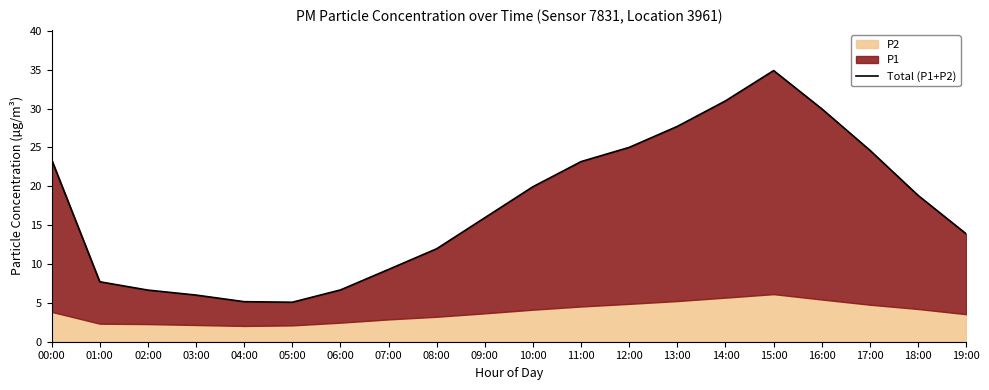

What position from the right is 03:00?

17